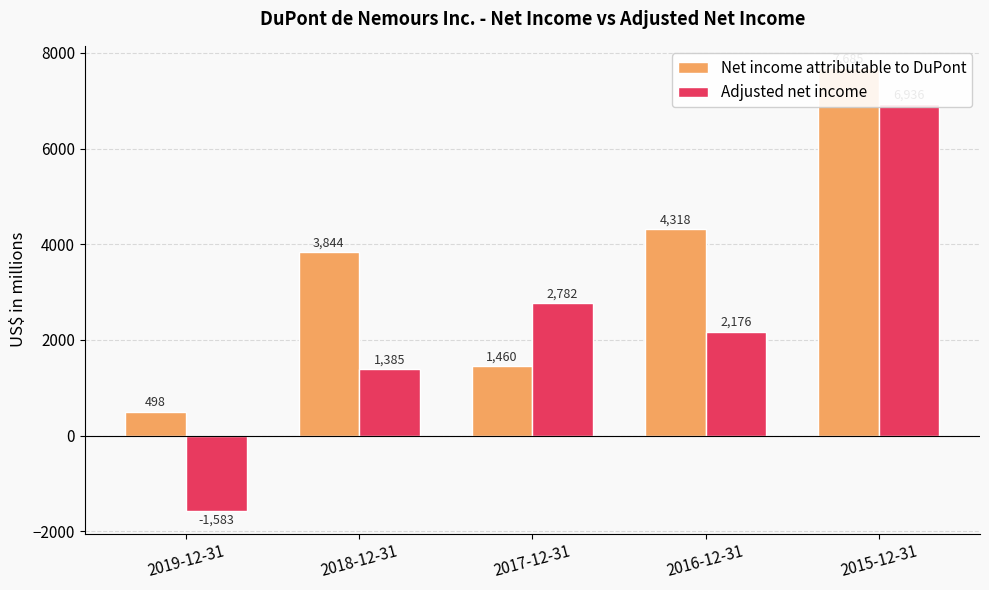

At which category is the sum across all series the highest?

2015-12-31